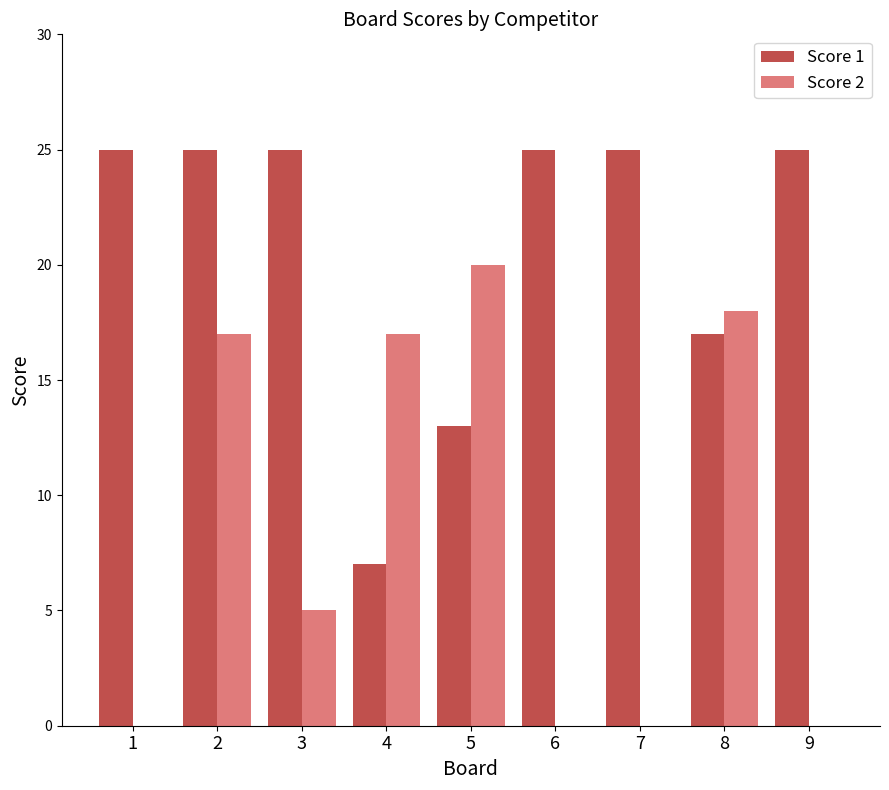

Is the value of Score 1 at 2 greater than the value of Score 2 at 6?

Yes